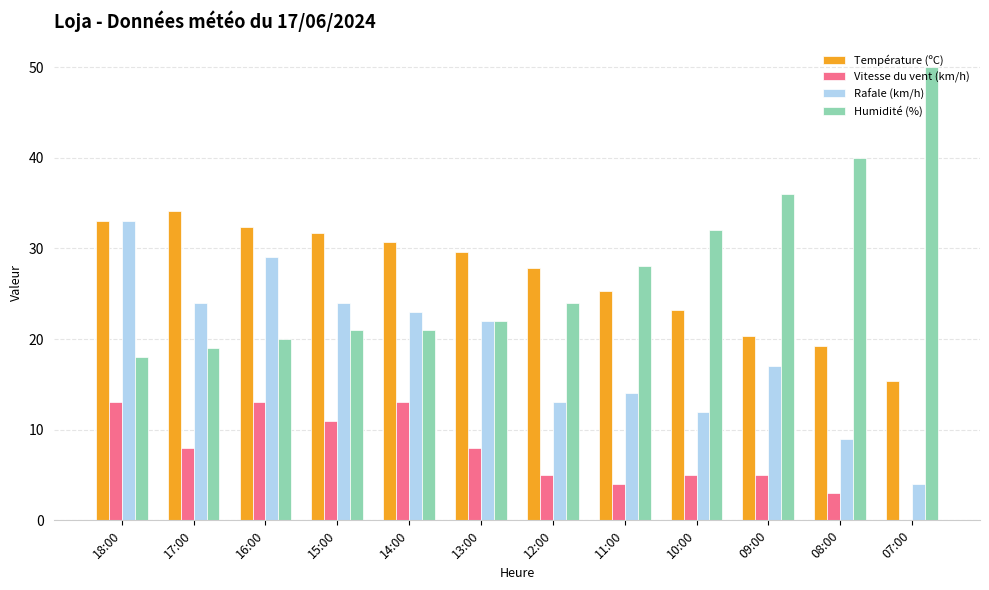

What is the sum of all Température (ºC) values?

322.7